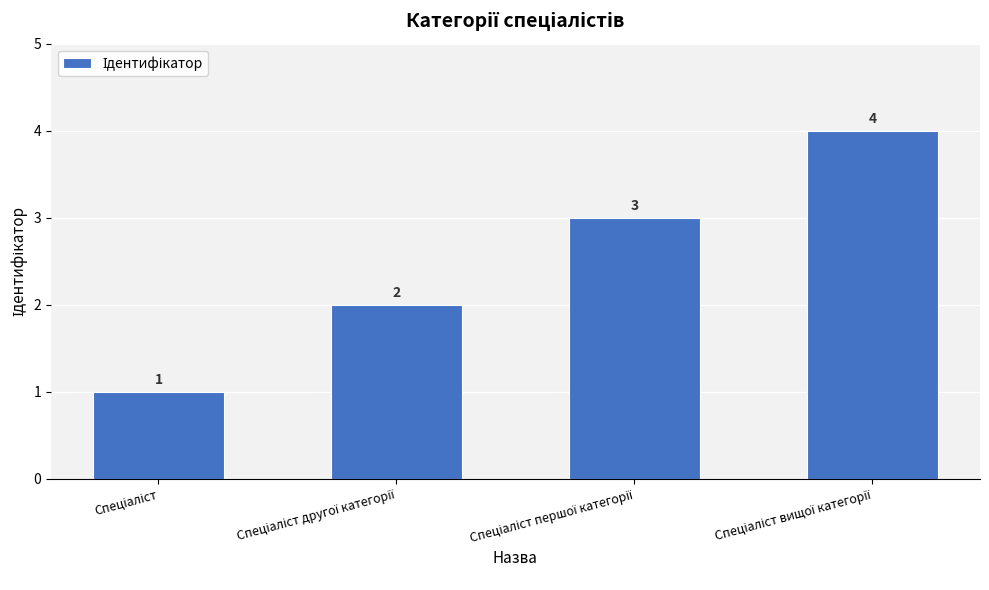

Count the values in the range 2 to 4.

3